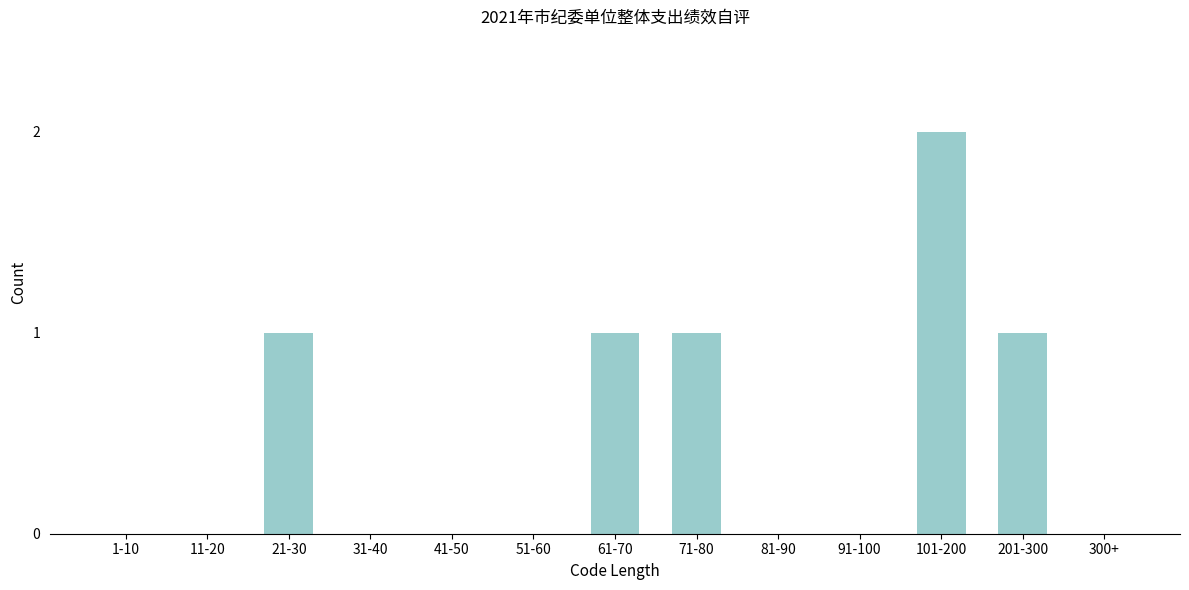

Reading left to right, transcribe all the data shown in this chart.

1-10=0	11-20=0	21-30=1	31-40=0	41-50=0	51-60=0	61-70=1	71-80=1	81-90=0	91-100=0	101-200=2	201-300=1	300+=0